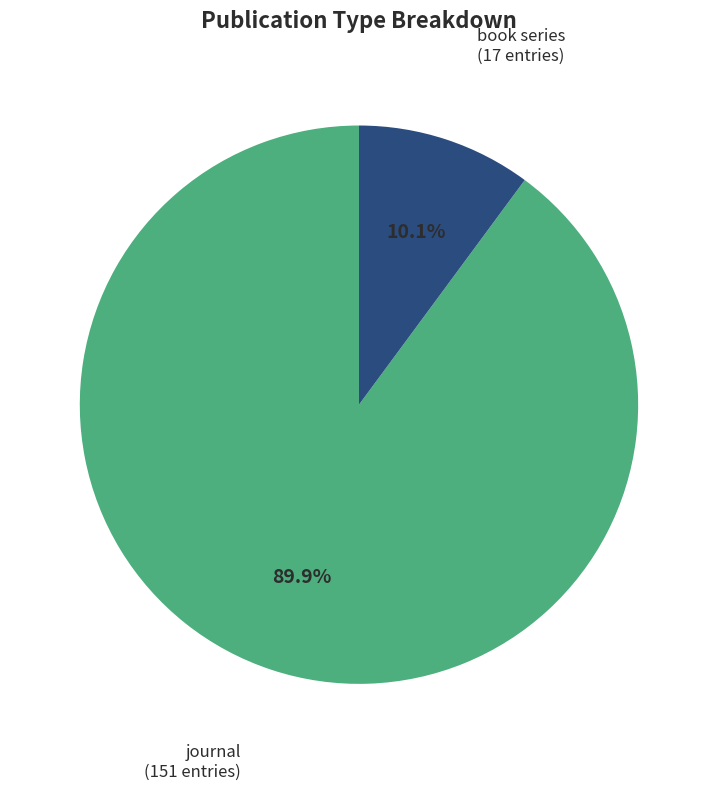

To the nearest percent, what is the difference between the largest and smallest slice percentages?

80%